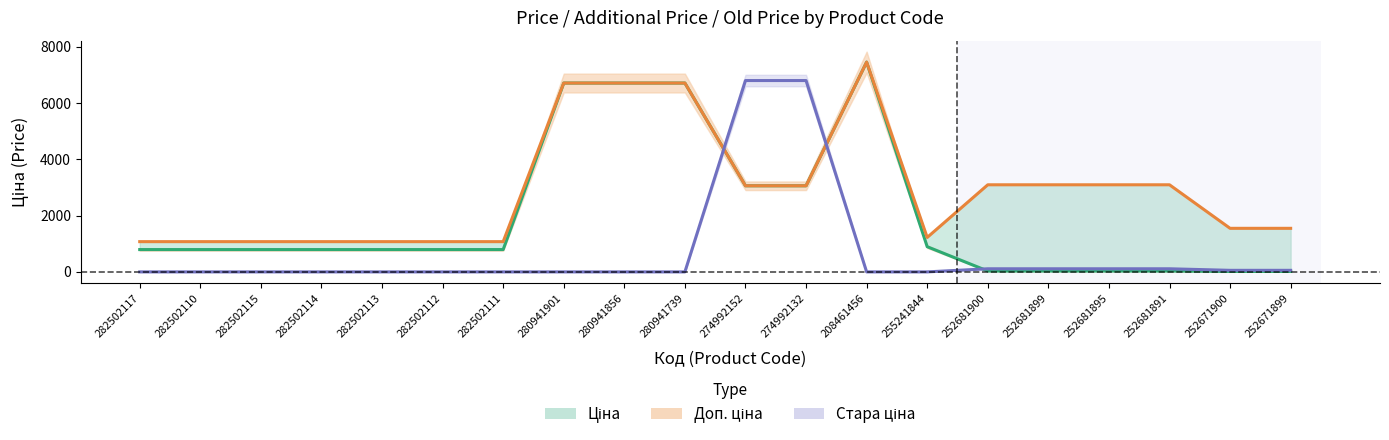

How many distinct data groups are displayed?

3